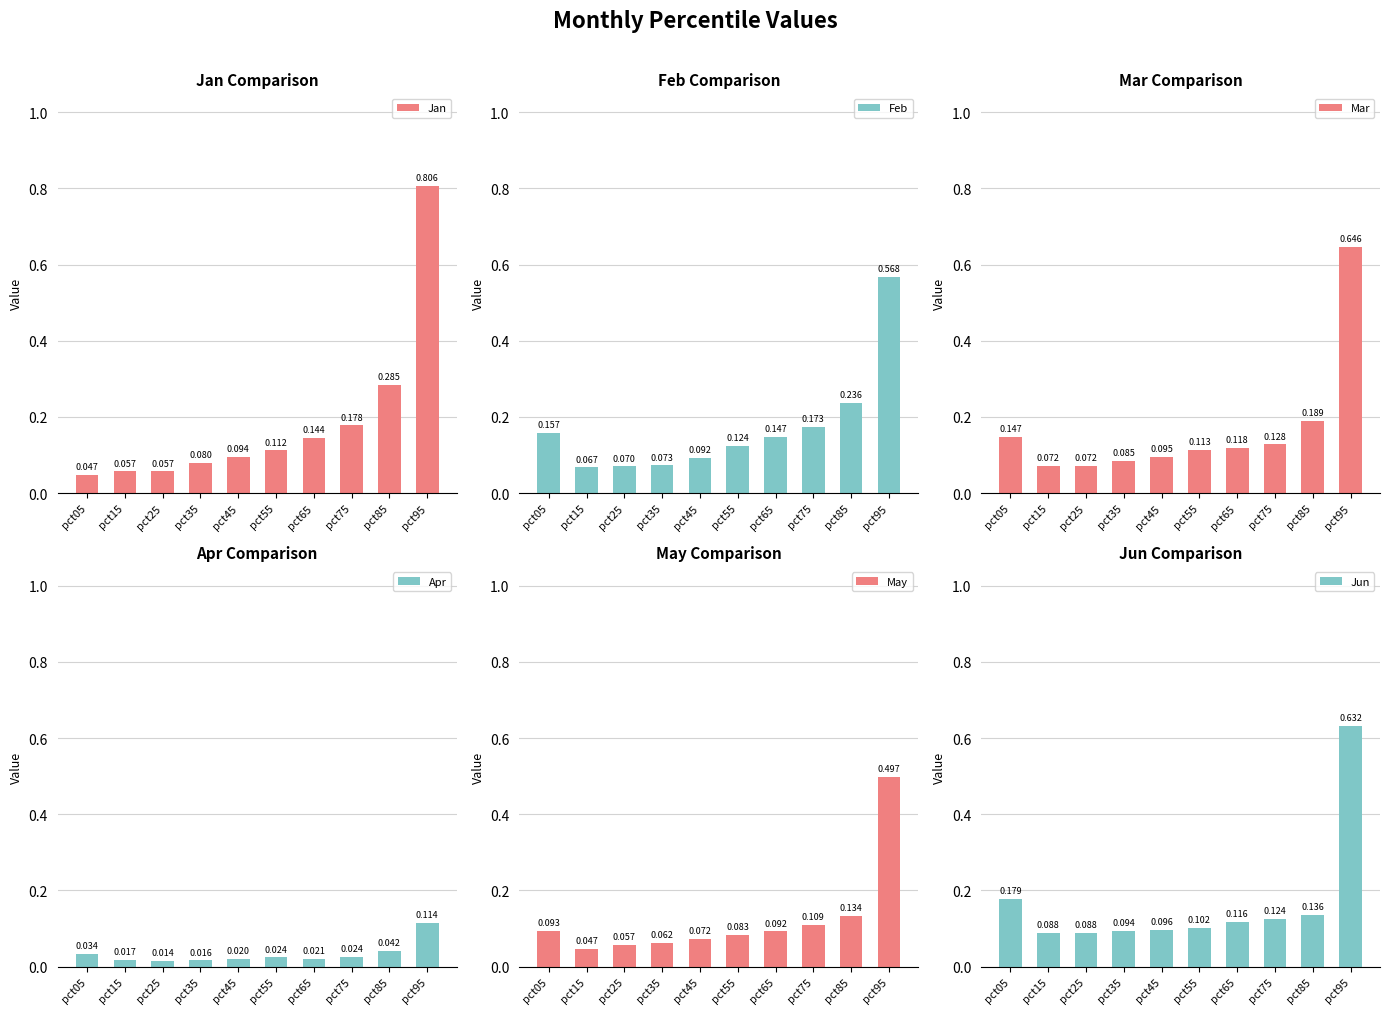

True or false: Mar has a value of 0.1 at pct45.

True